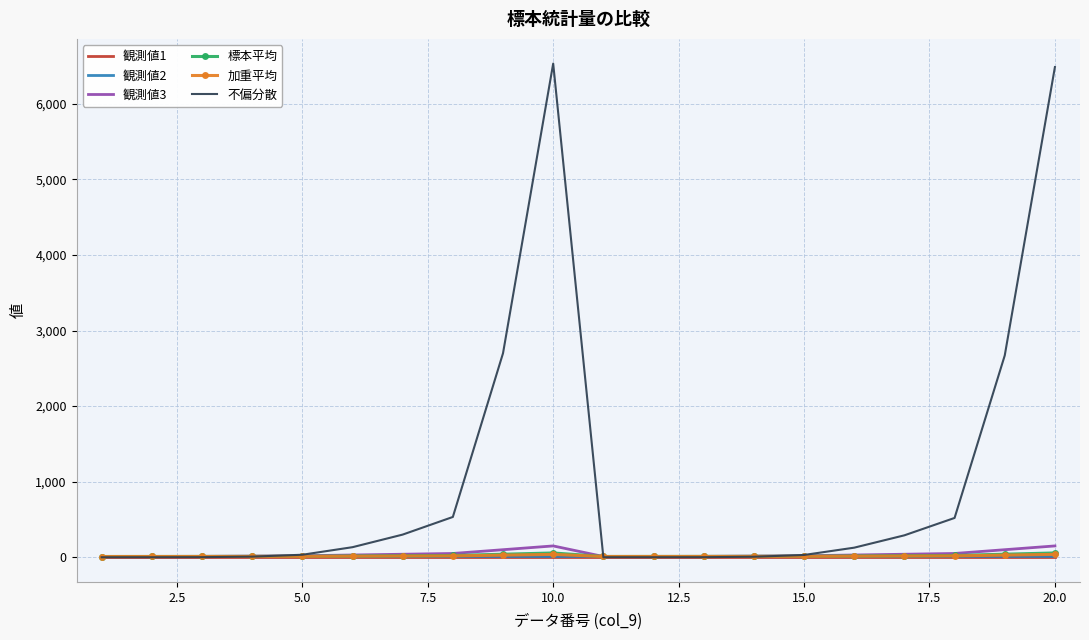

How many series are shown in this chart?

6